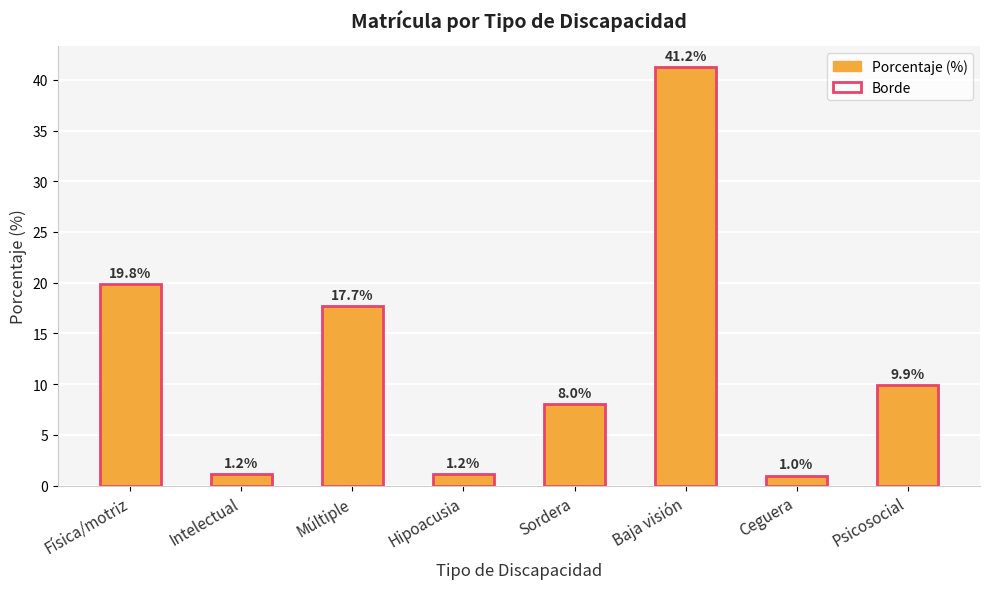

What is the difference between the second highest and second lowest values in the Borde series?

18.7